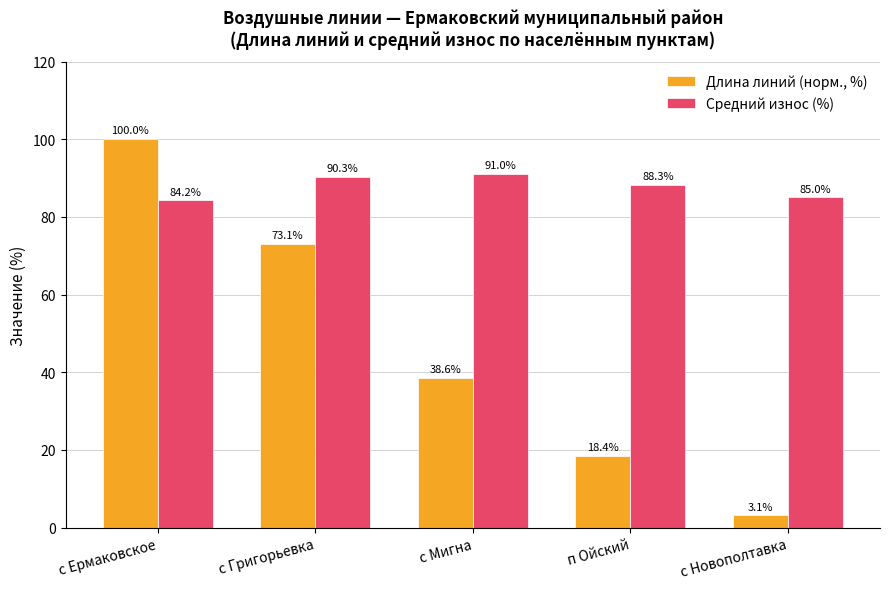

What is the minimum value for Длина линий (норм., %)?

3.1